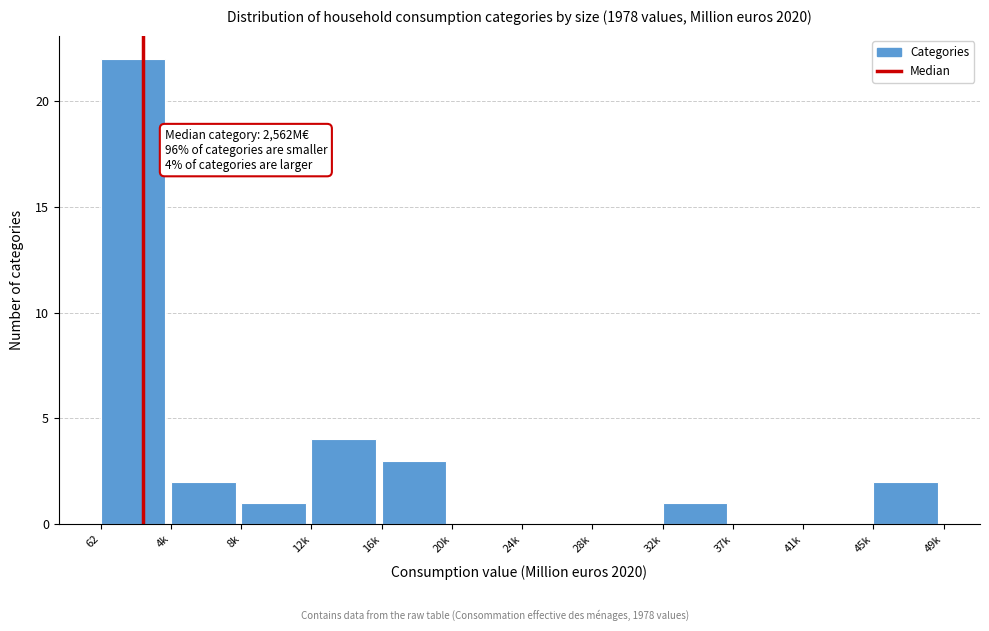

Reading right to left, transcribe all the data shown in this chart.

45k=2	41k=0	37k=0	32k=1	28k=0	24k=0	20k=0	16k=3	12k=4	8k=1	4k=2	62=22